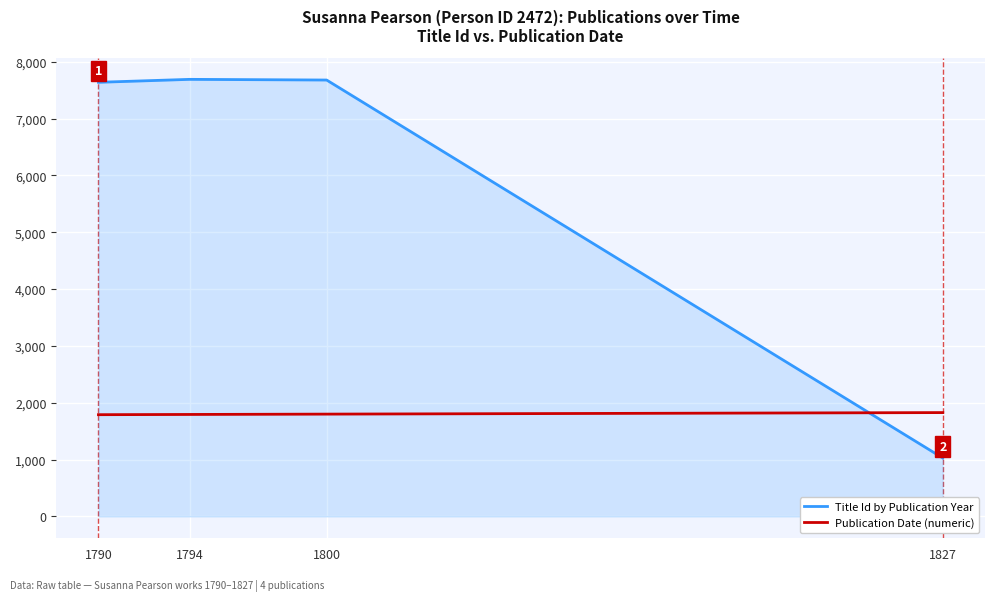

Does the chart display data point markers on the line(s)?

No